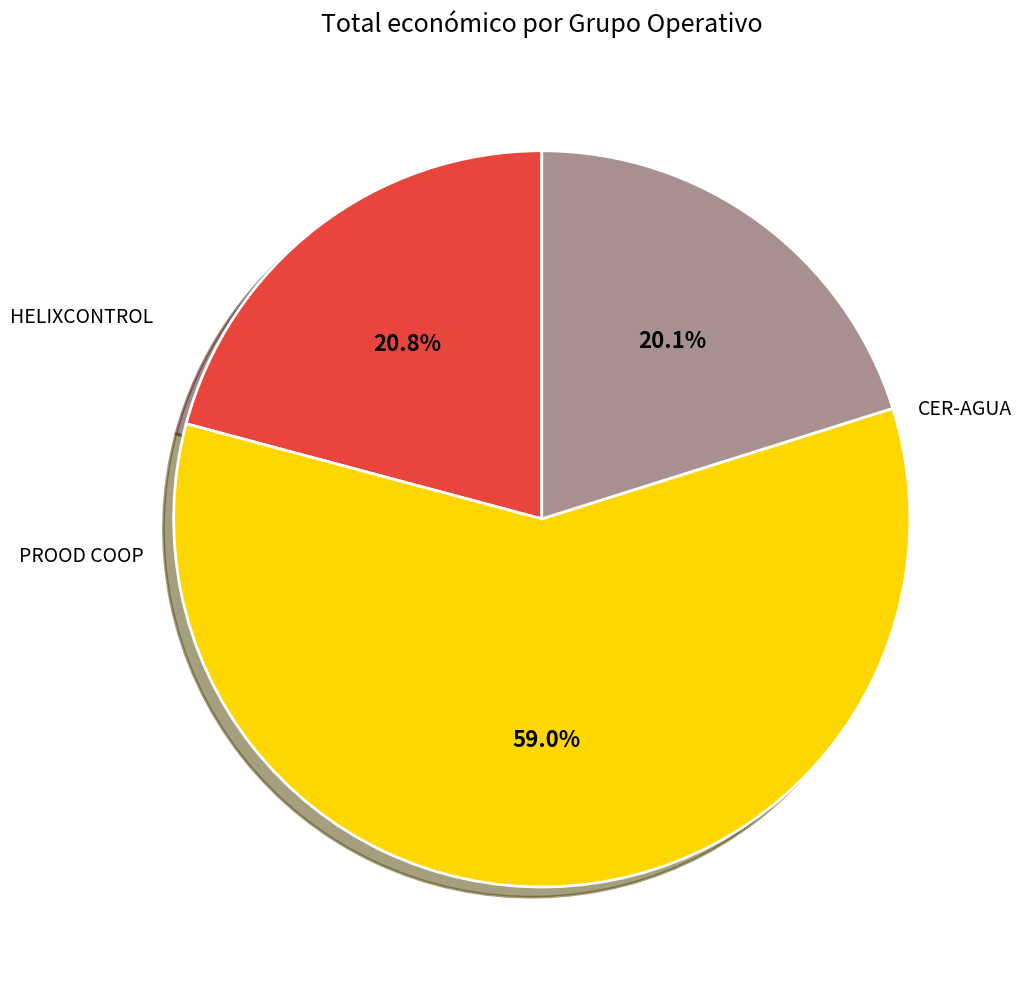

Which slice represents more than half of the pie?

HELIXCONTROL